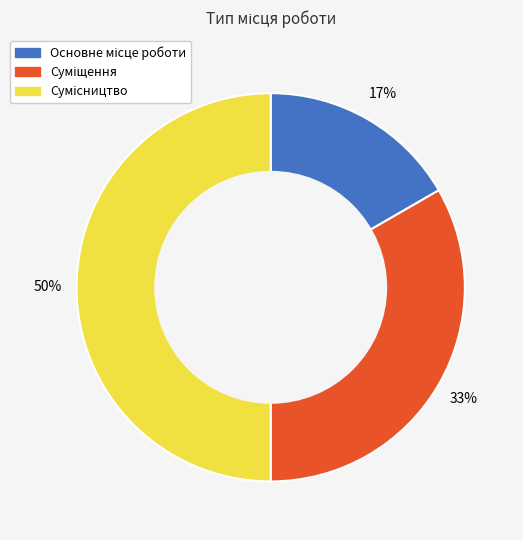

To the nearest percent, what is the difference between the largest and smallest slice percentages?

33%